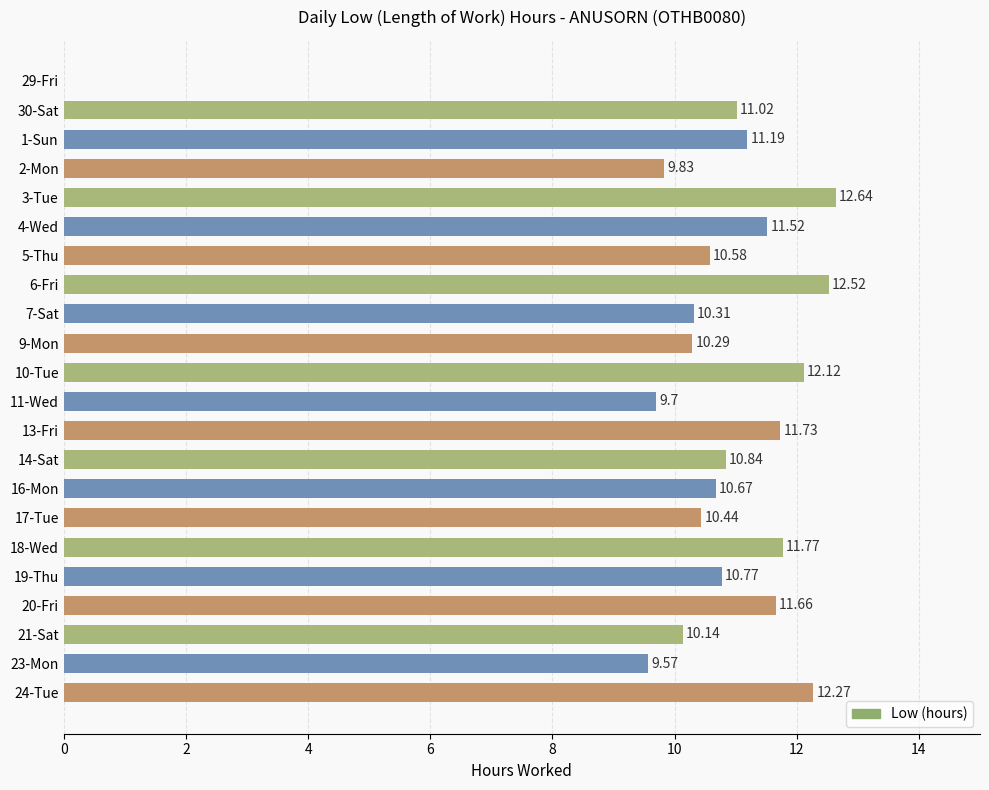

Between 29-Fri and 24-Tue, which is larger?

24-Tue